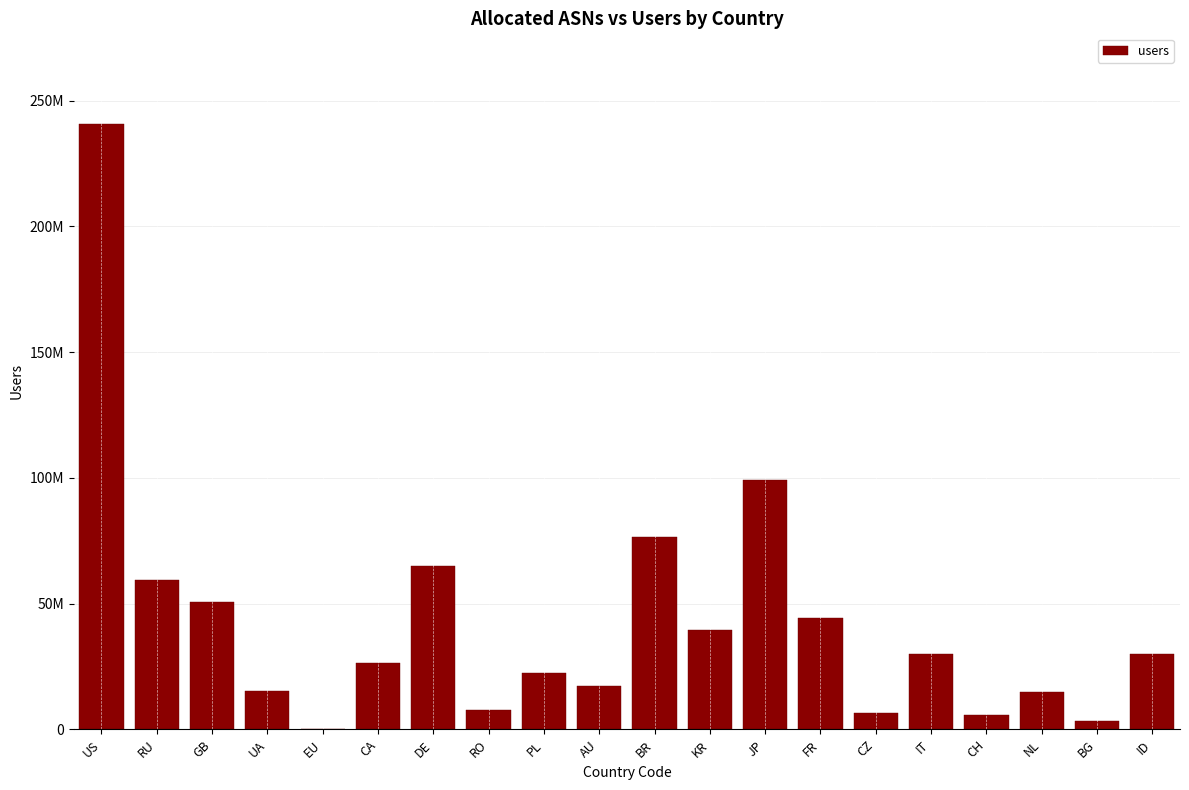

Rank the categories by value from highest to lowest.

US, JP, BR, DE, RU, GB, FR, KR, IT, ID, CA, PL, AU, UA, NL, RO, CZ, CH, BG, EU